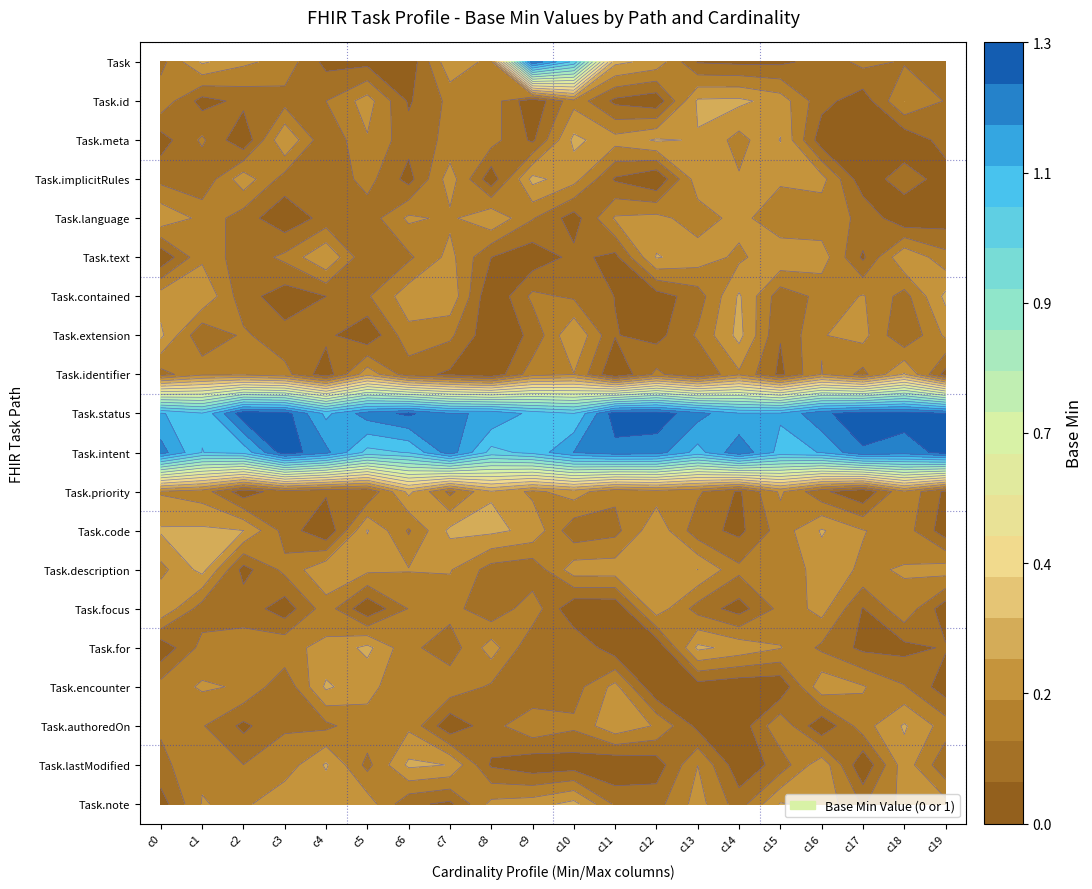

Is it true that Task.intent equals 1 at 8?

True